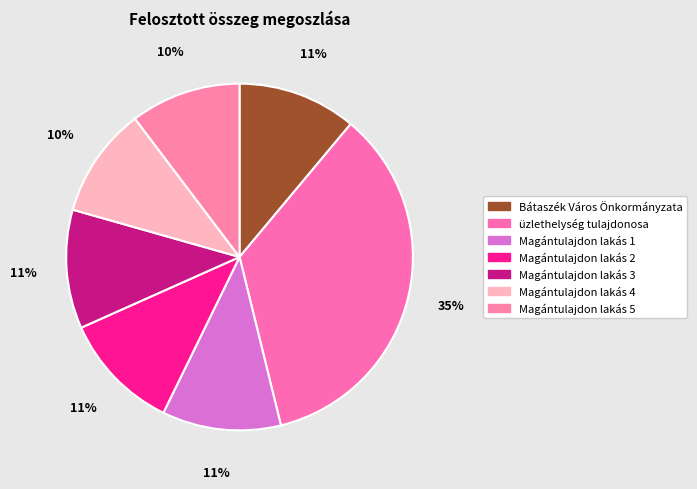

Is it true that üzlethelység tulajdonosa is 35% of the pie?

True